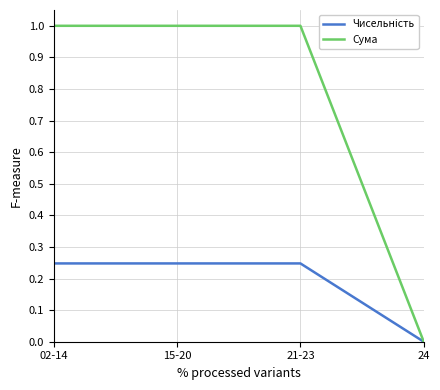

What position from the right is 21-23?

2